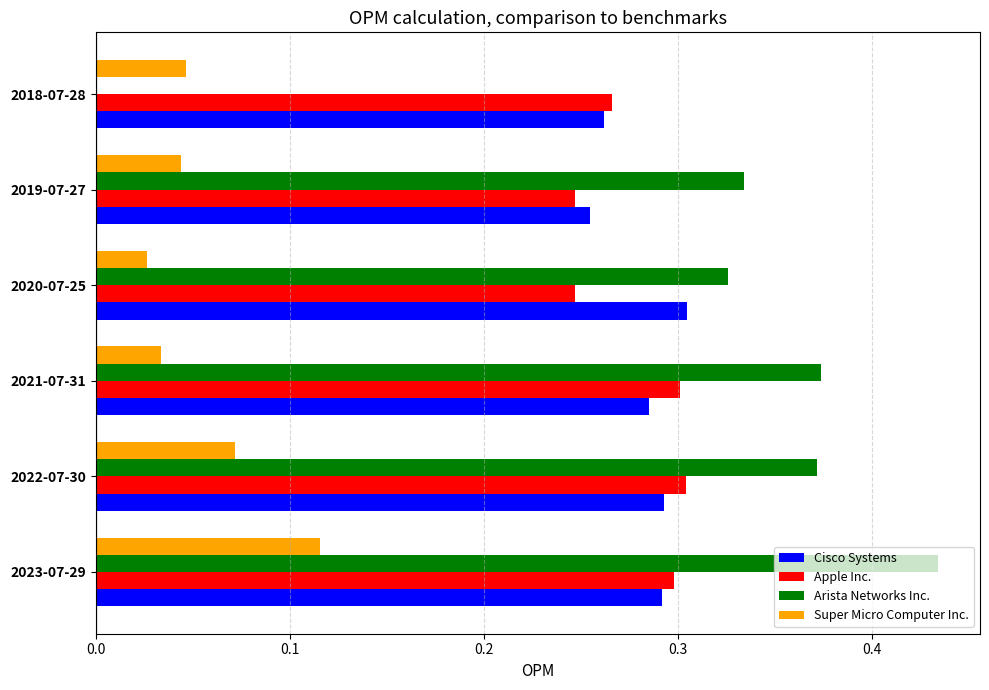

The value of Arista Networks Inc. at 2018-07-28 is -0.3. True or false?

False